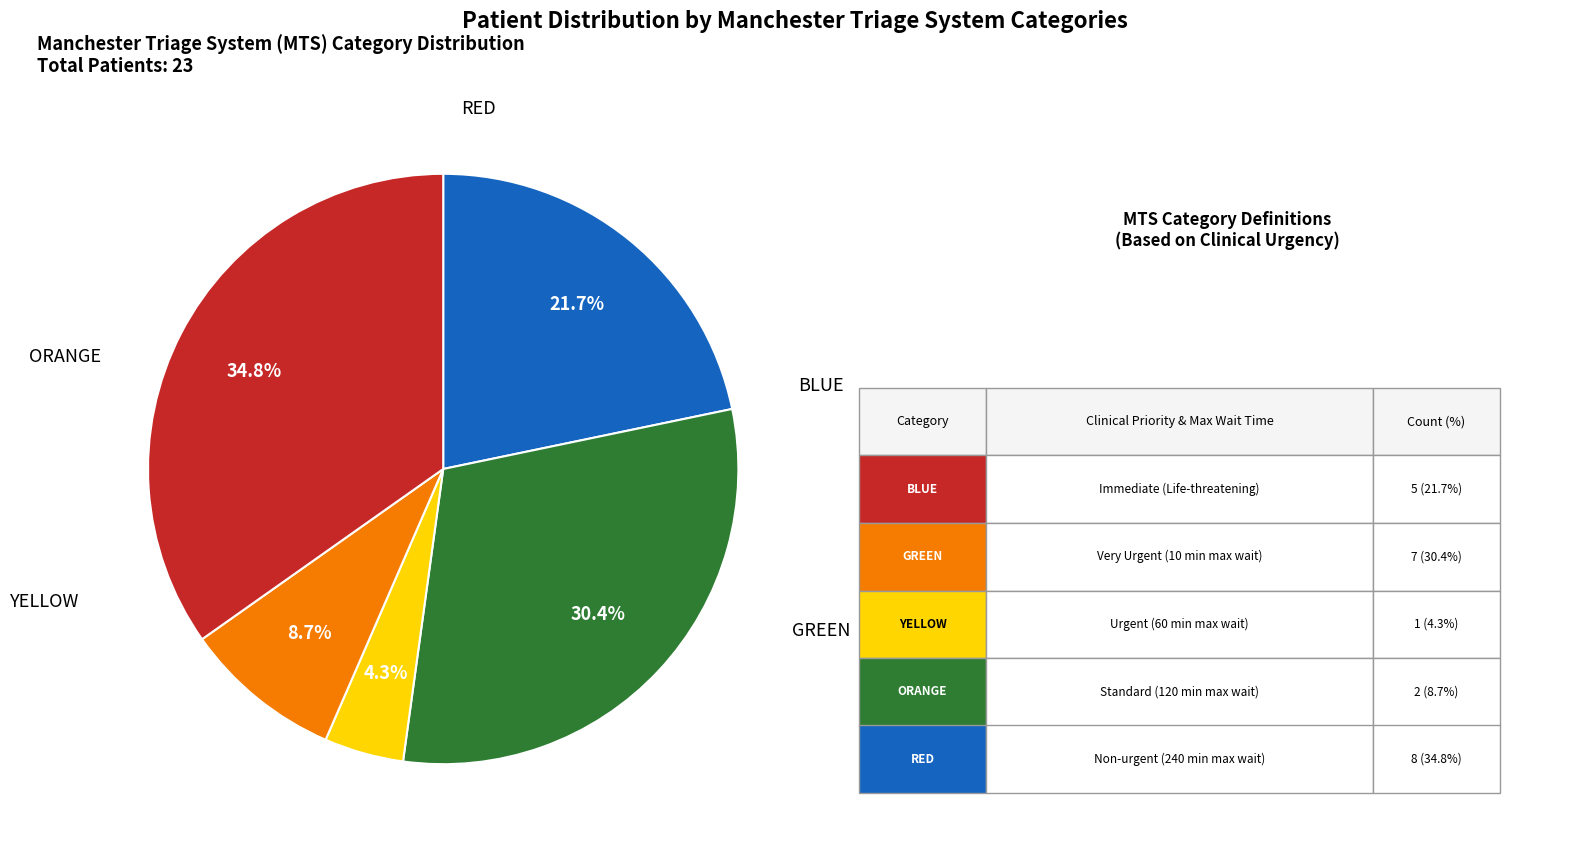

Is there any slice that represents more than half of the pie?

No